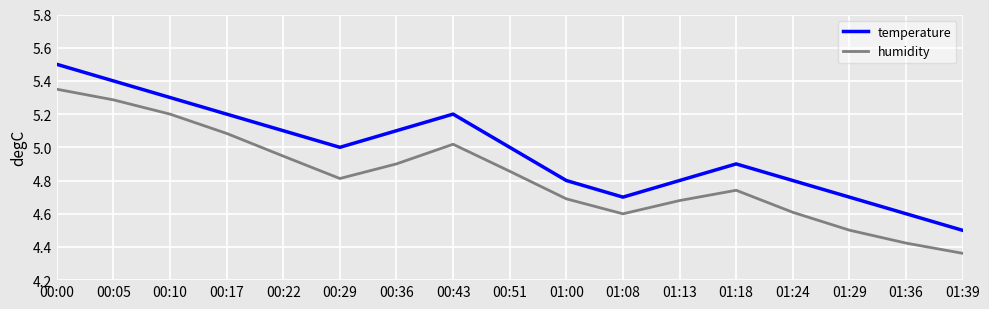

Where does the temperature series first go above 5?

00:00